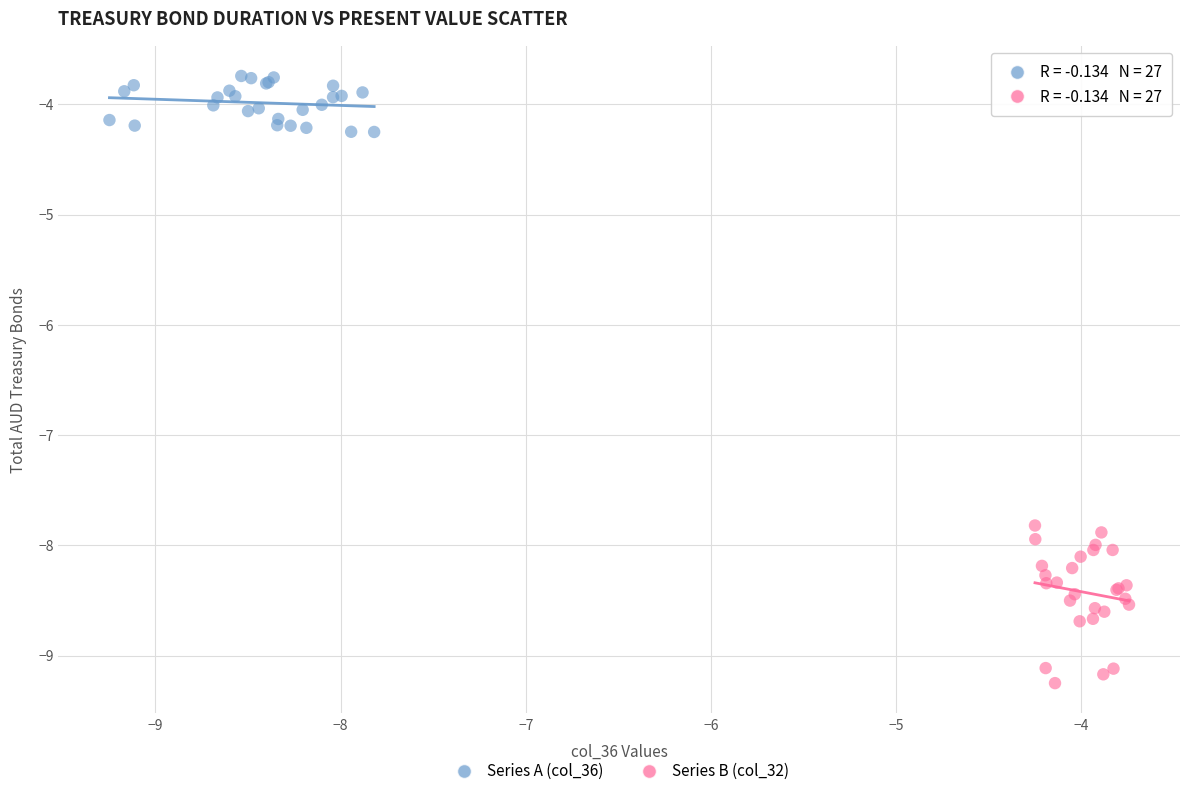

Which series contains the lowest Y value?

Series B (col_32)